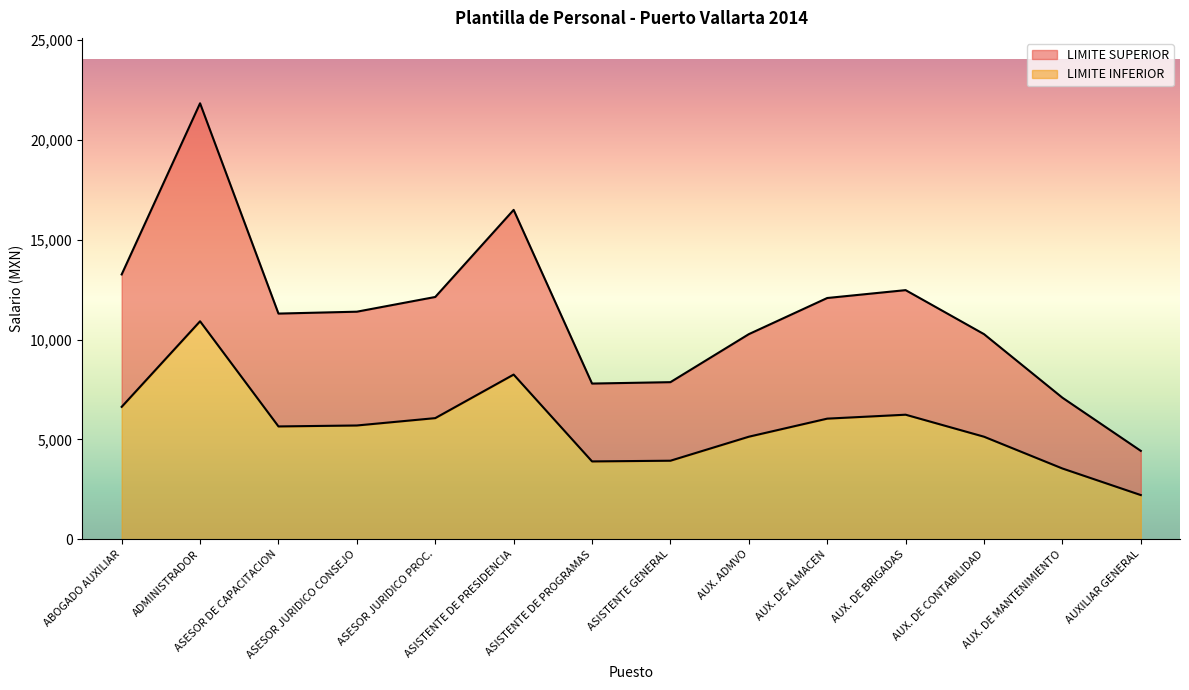

In LIMITE SUPERIOR, how many points are lower than both neighbors (excluding endpoints)?

2